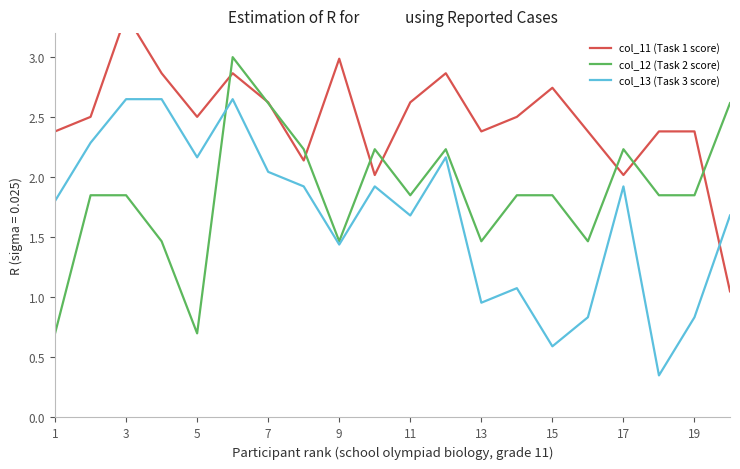

Reading left to right, transcribe all the data shown in this chart.

col_11 (Task 1 score): 2.4	2.5	3.4	2.9	2.5	2.9	2.6	2.1	3.0	2.0	2.6	2.9	2.4	2.5	2.7	2.4	2.0	2.4	2.4	1.0
col_12 (Task 2 score): 0.7	1.8	1.8	1.5	0.7	3.0	2.6	2.2	1.5	2.2	1.8	2.2	1.5	1.8	1.8	1.5	2.2	1.8	1.8	2.6
col_13 (Task 3 score): 1.8	2.3	2.6	2.6	2.2	2.6	2.0	1.9	1.4	1.9	1.7	2.2	1.0	1.1	0.6	0.8	1.9	0.3	0.8	1.7